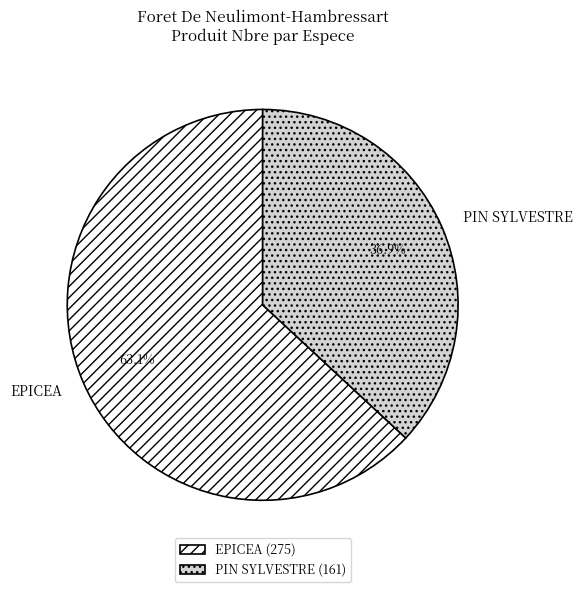

How many slices are in this pie chart?

2